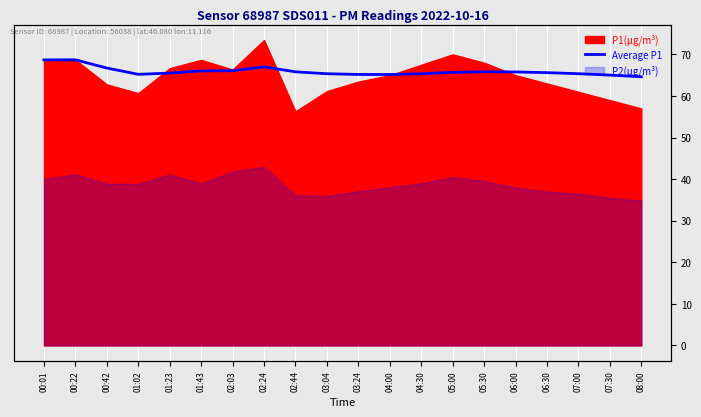

At which label does the data first exceed 65?

00:01